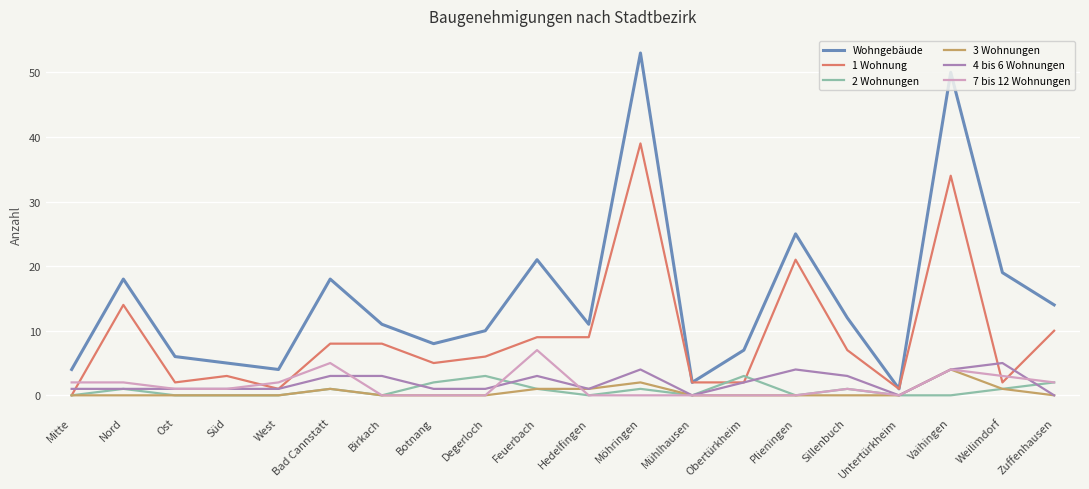

Which series has the widest spread of values?

Wohngebäude